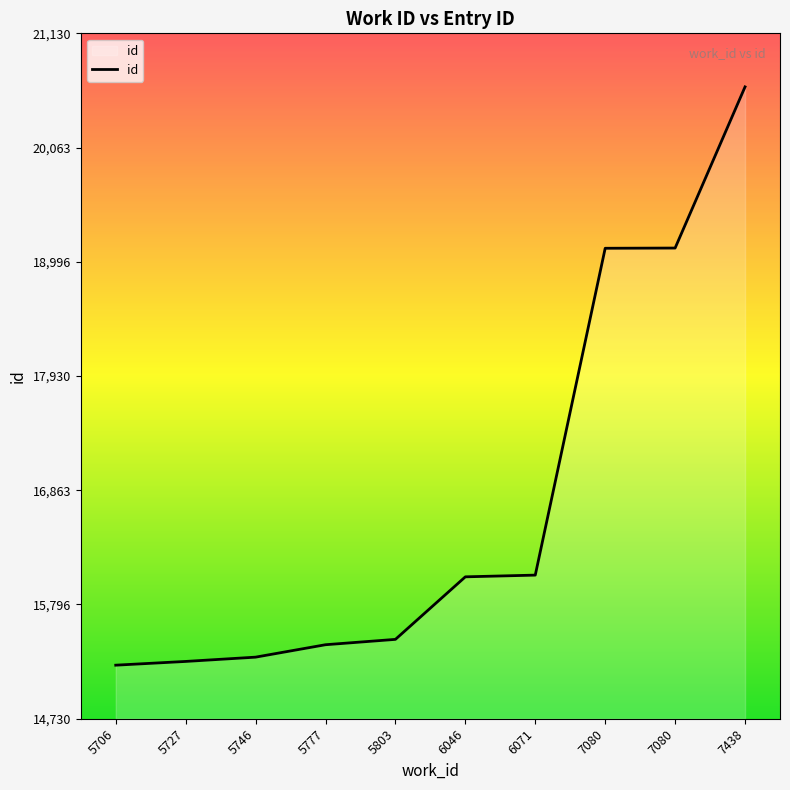

Rank the categories by value from lowest to highest.

5706, 5727, 5746, 5777, 5803, 6046, 6071, 7080, 7080, 7438